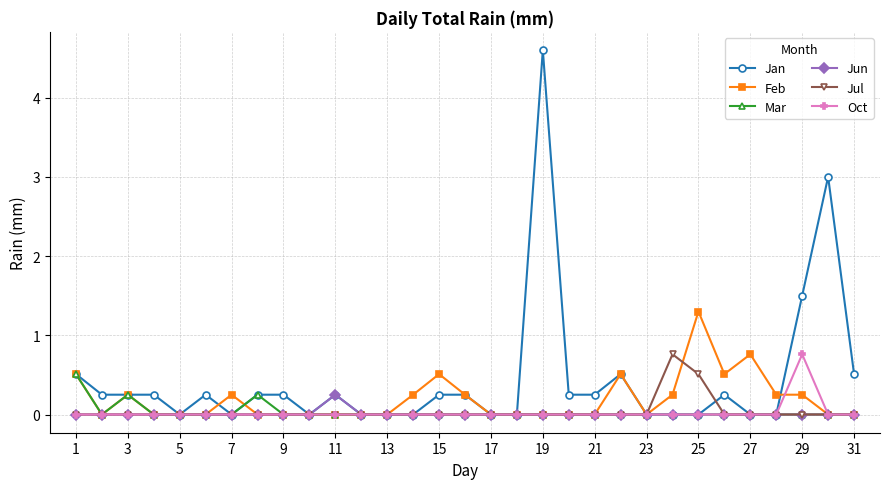

Is this an area chart (filled region under the line)?

No